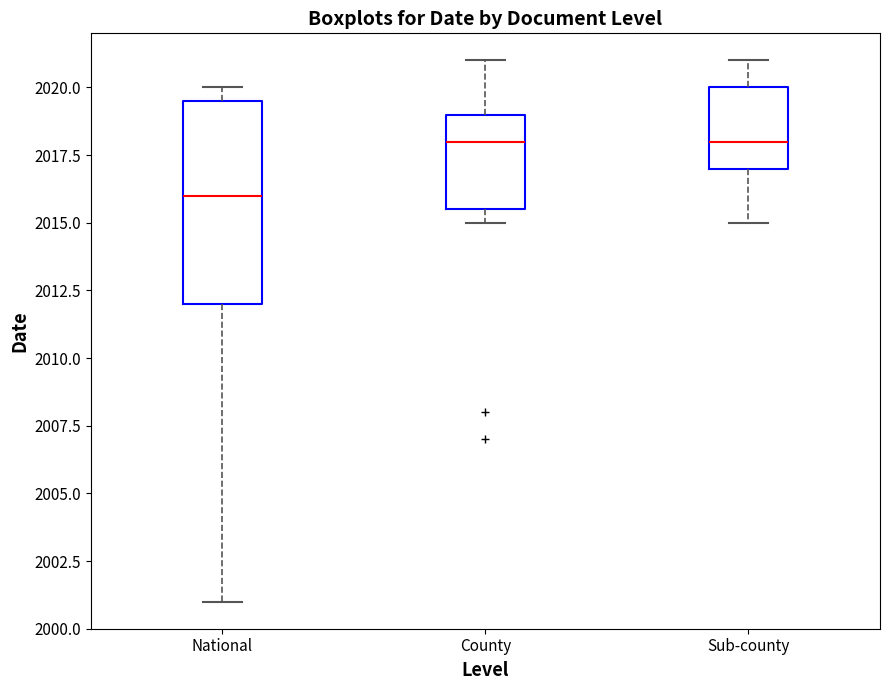

Reading left to right, transcribe this box plot: for each box, give where its median line is, the range the box spans, and where its two whiskers end, as read against the y-axis. The values are not printed on the chart, so give them approximately, as read against the axis.

National: median 2016.0, box 2012.0 to 2019.5, whiskers 2001.0 to 2020.0
County: median 2018.0, box 2015.5 to 2019.0, whiskers 2015.0 to 2021.0
Sub-county: median 2018.0, box 2017.0 to 2020.0, whiskers 2015.0 to 2021.0